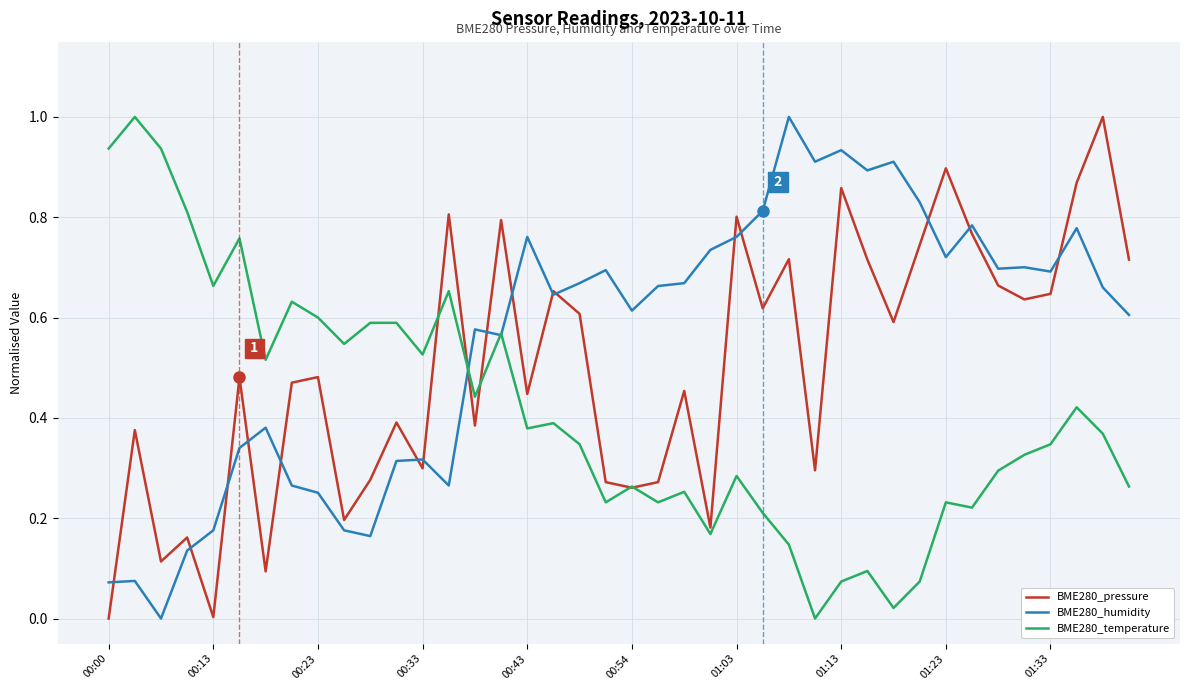

What is the greatest value displayed?

1.0